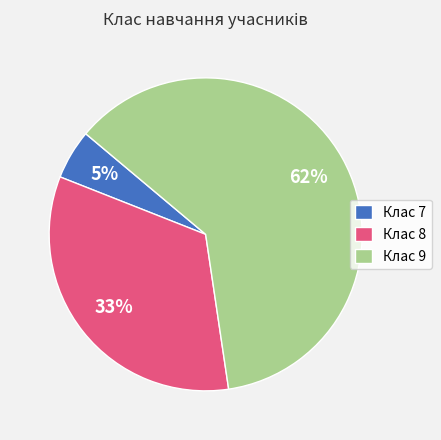

Between Клас 7 and Клас 9, which is larger?

Клас 9